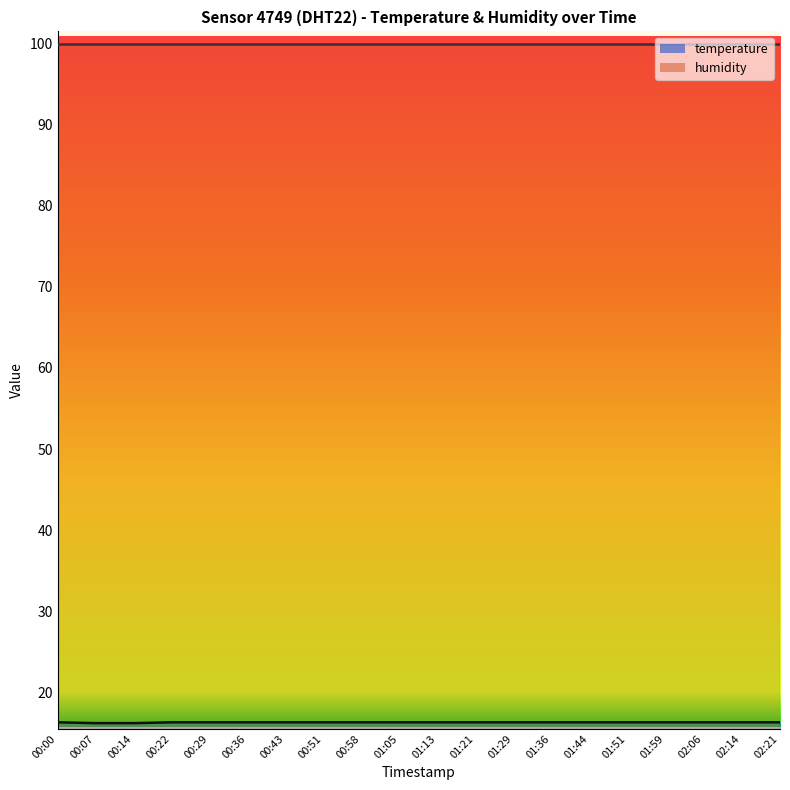

How many values are between 16 and 17?

20